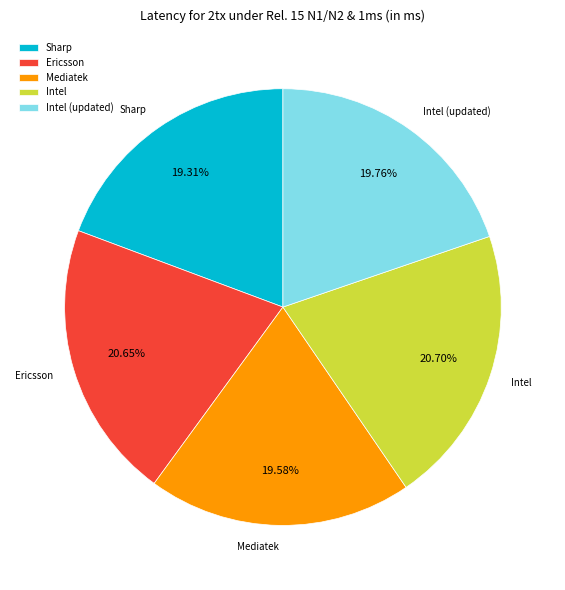

Between Sharp and Ericsson, which is larger?

Ericsson